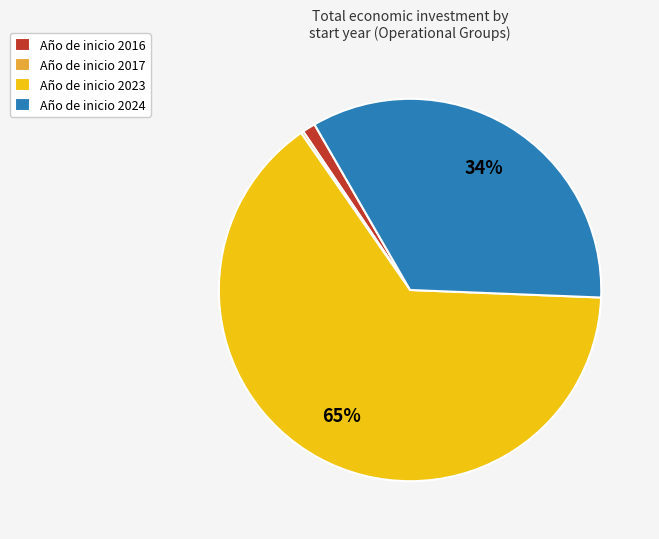

Is the sum of Año de inicio 2023 and Año de inicio 2016 greater than half?

Yes